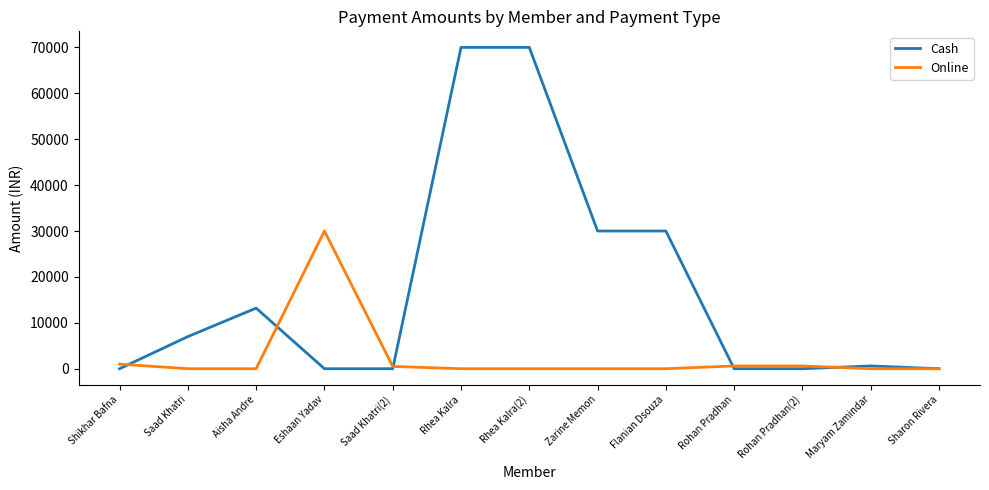

Does the chart display data point markers on the line(s)?

No